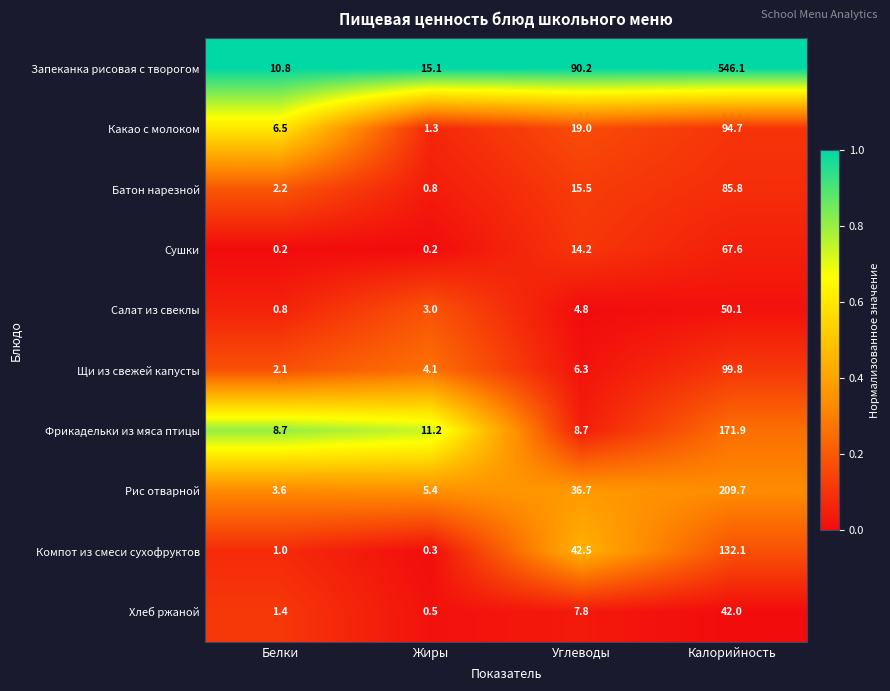

Which label corresponds to the largest value in the chart?

Калорийность